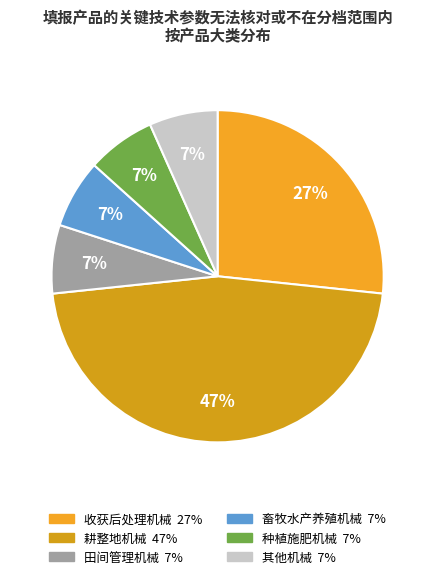

The 种植施肥机械 slice represents 15% of the pie. True or false?

False